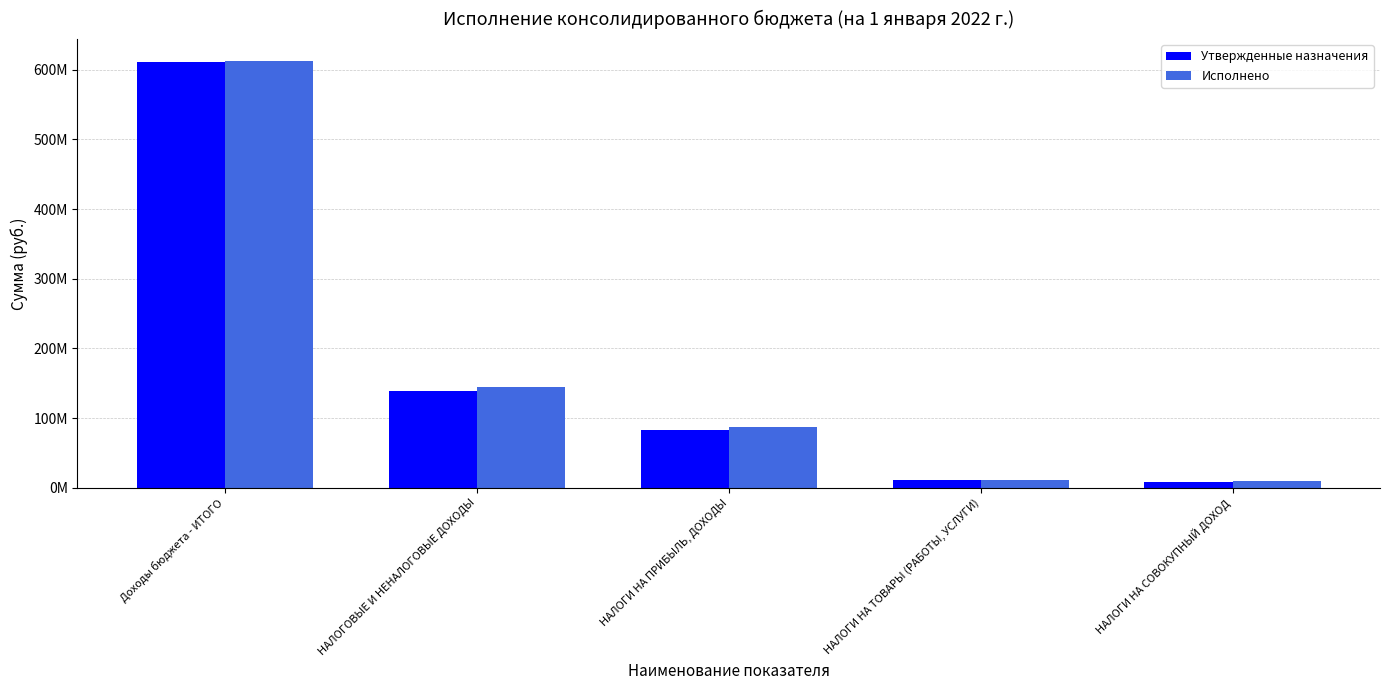

Does the chart contain stacked bars?

No